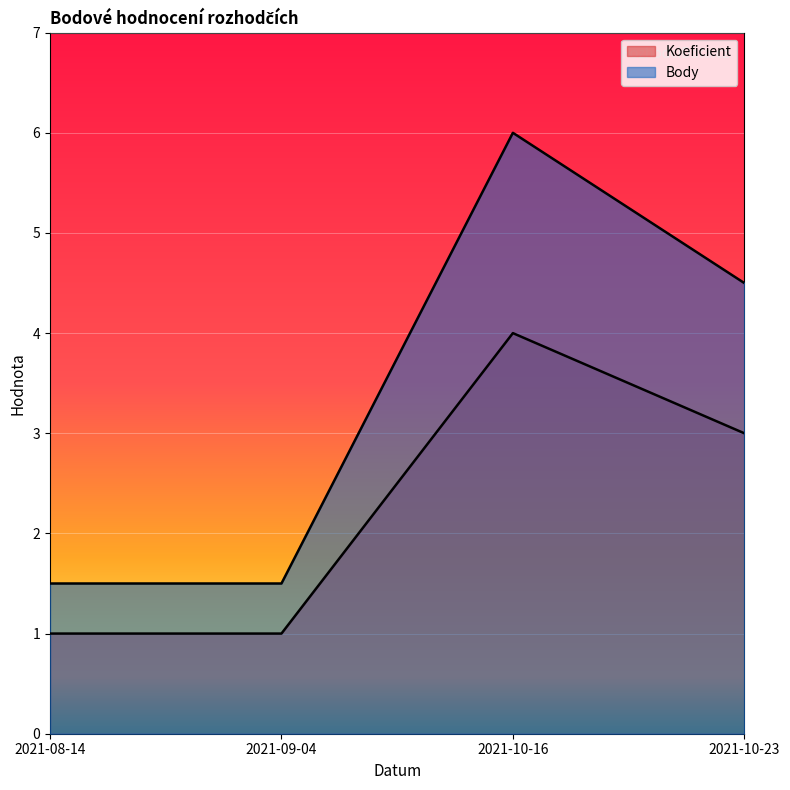

What is the difference between the Body values at 2021-08-14 and 2021-10-23?

3.0